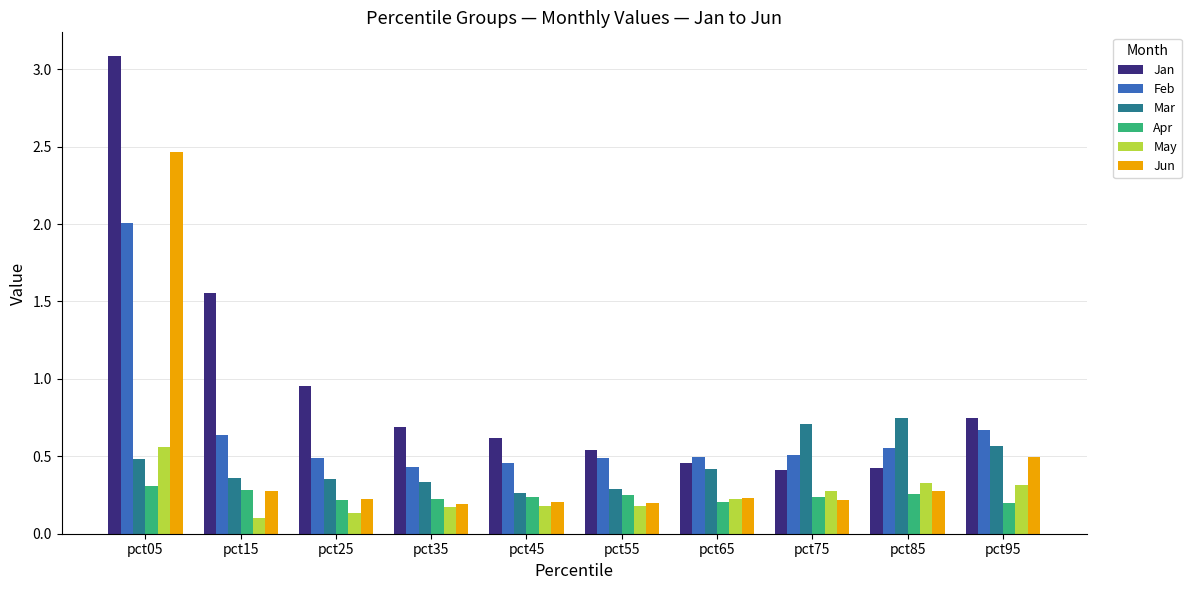

Which series has the largest total across all categories?

Jan